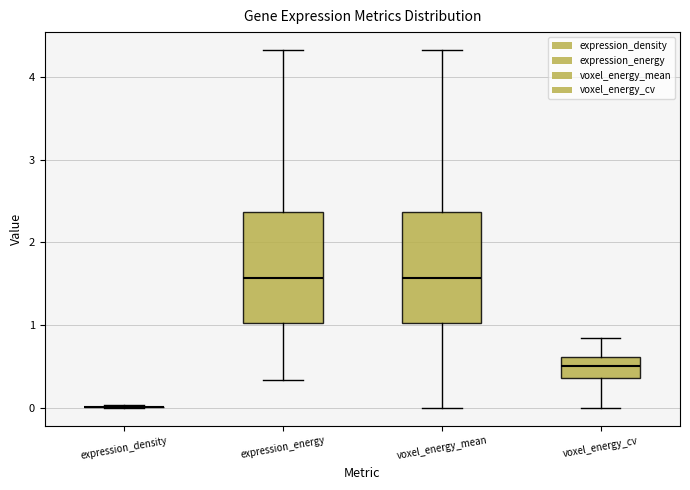

Where does the lower whisker of the box for voxel_energy_cv end on the y-axis? The values are not printed on the chart, so give them approximately, as read against the axis.

0.0